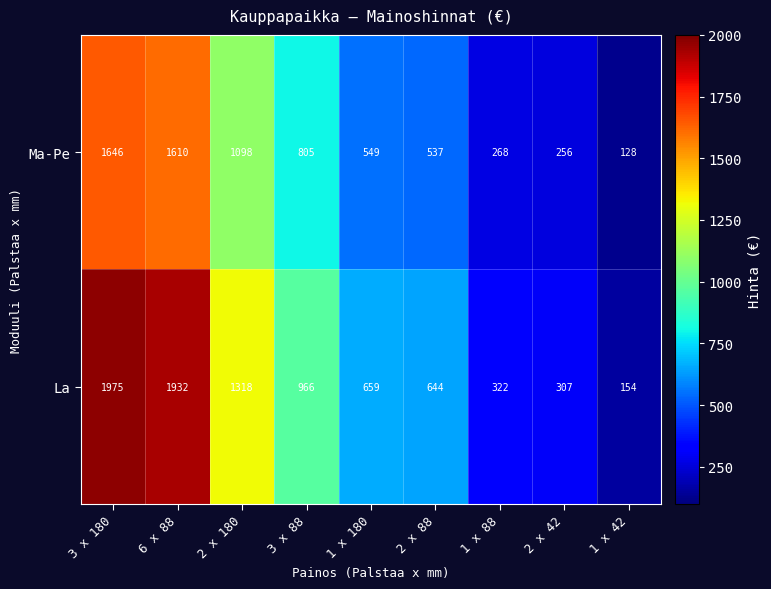

Rank the series at 6 x 88 from lowest to highest value.

Ma-Pe, La